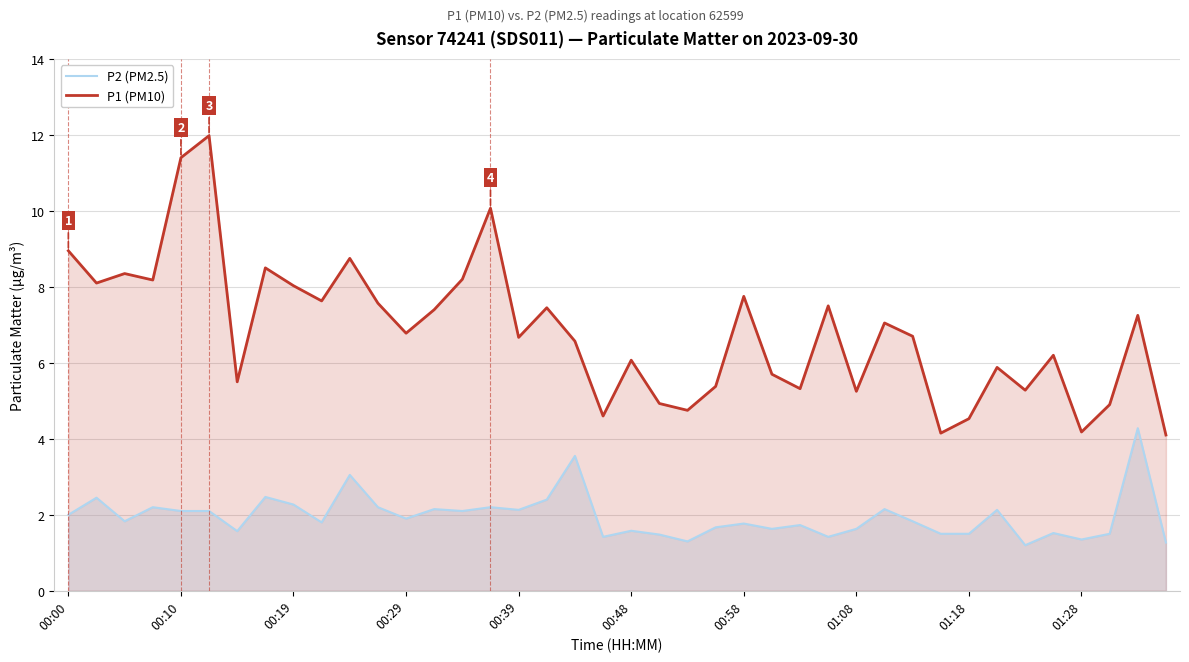

What is the difference between the maximum and minimum values in the P1 (PM10) series?

7.9